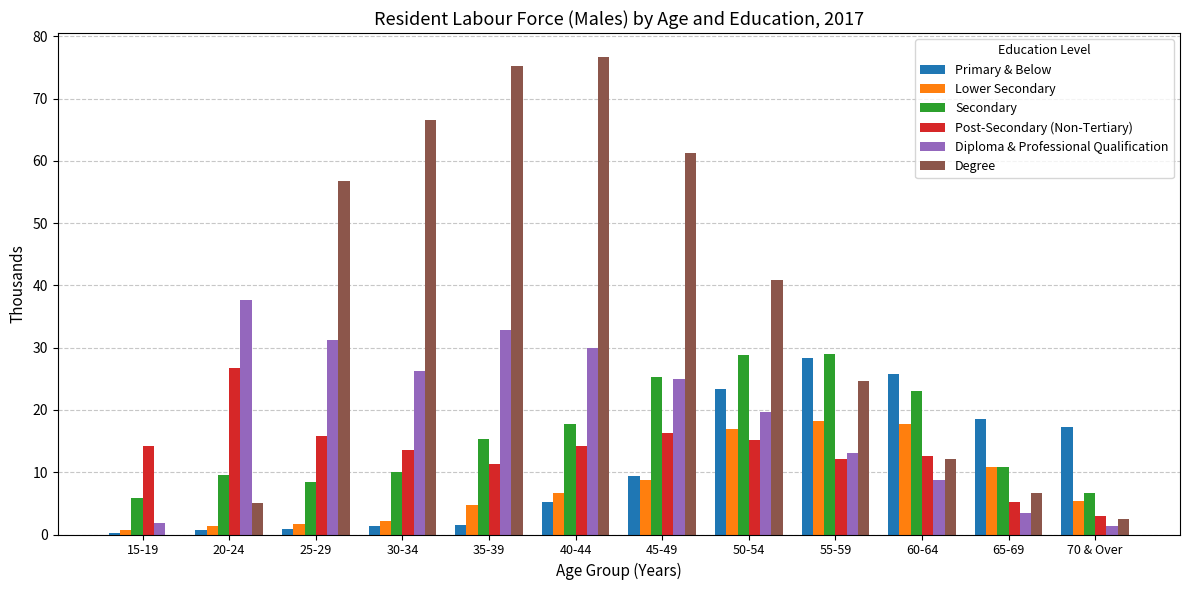

What is the sum of the Secondary values at 65-69 and 25-29?

19.2